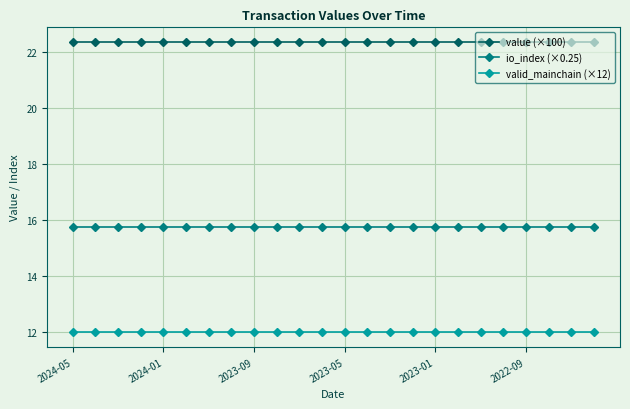

Which series has the largest total across all categories?

value (×100)